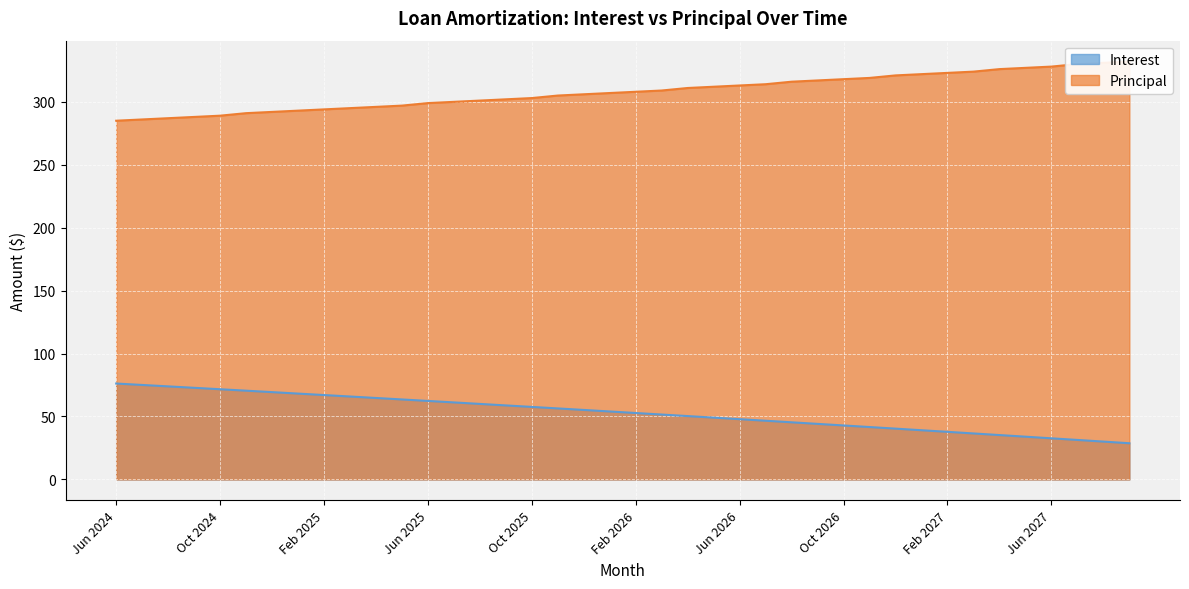

What are all the series names shown in the legend?

Interest, Principal